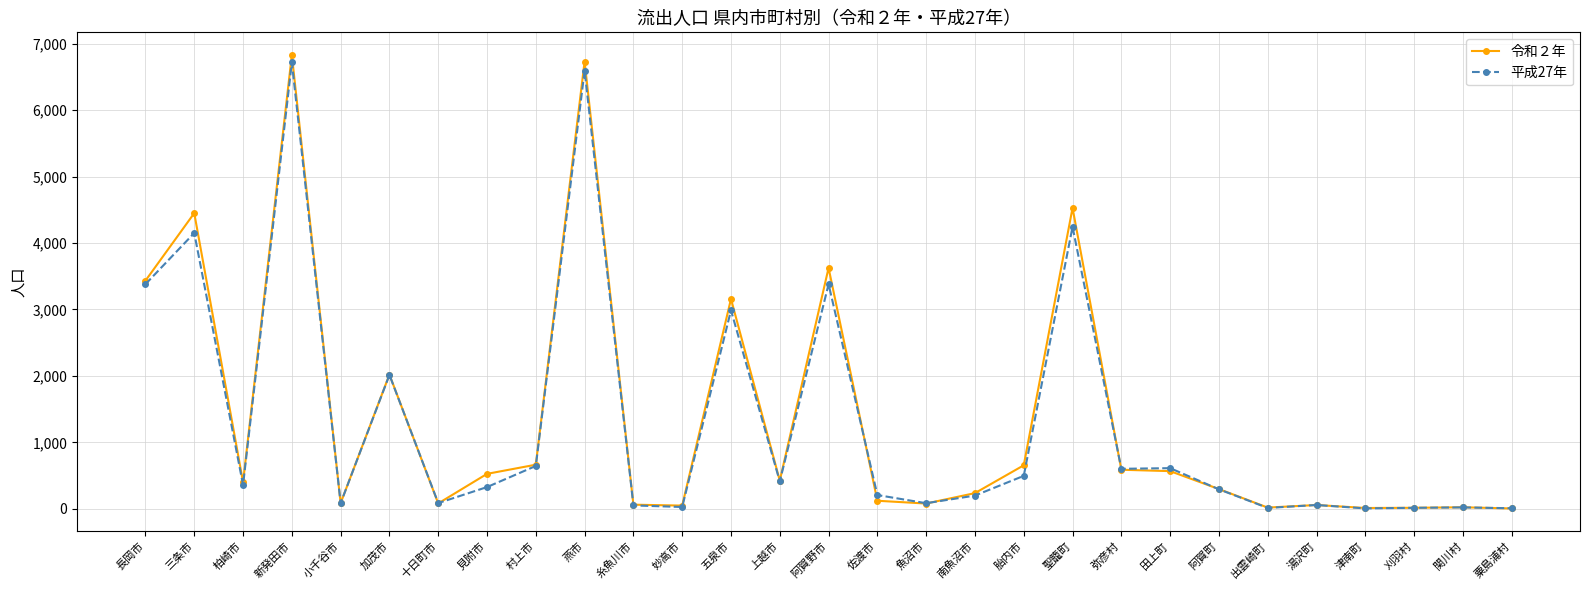

In 令和２年, how many points are lower than both neighbors (excluding endpoints)?

8